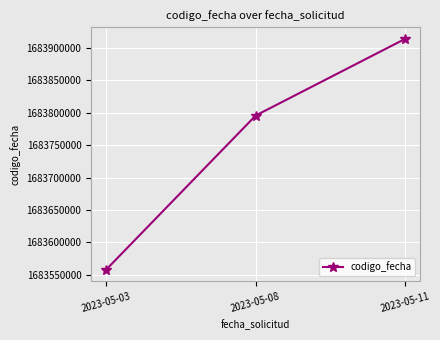

At which category does the chart reach its peak across all series?

2023-05-11